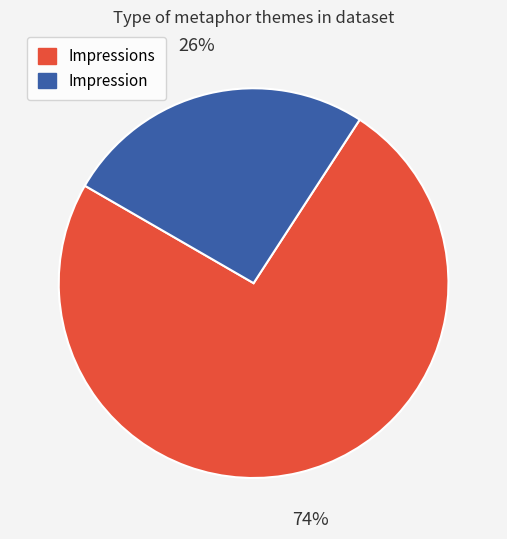

To the nearest percent, what is the difference between the largest and smallest slice percentages?

48%